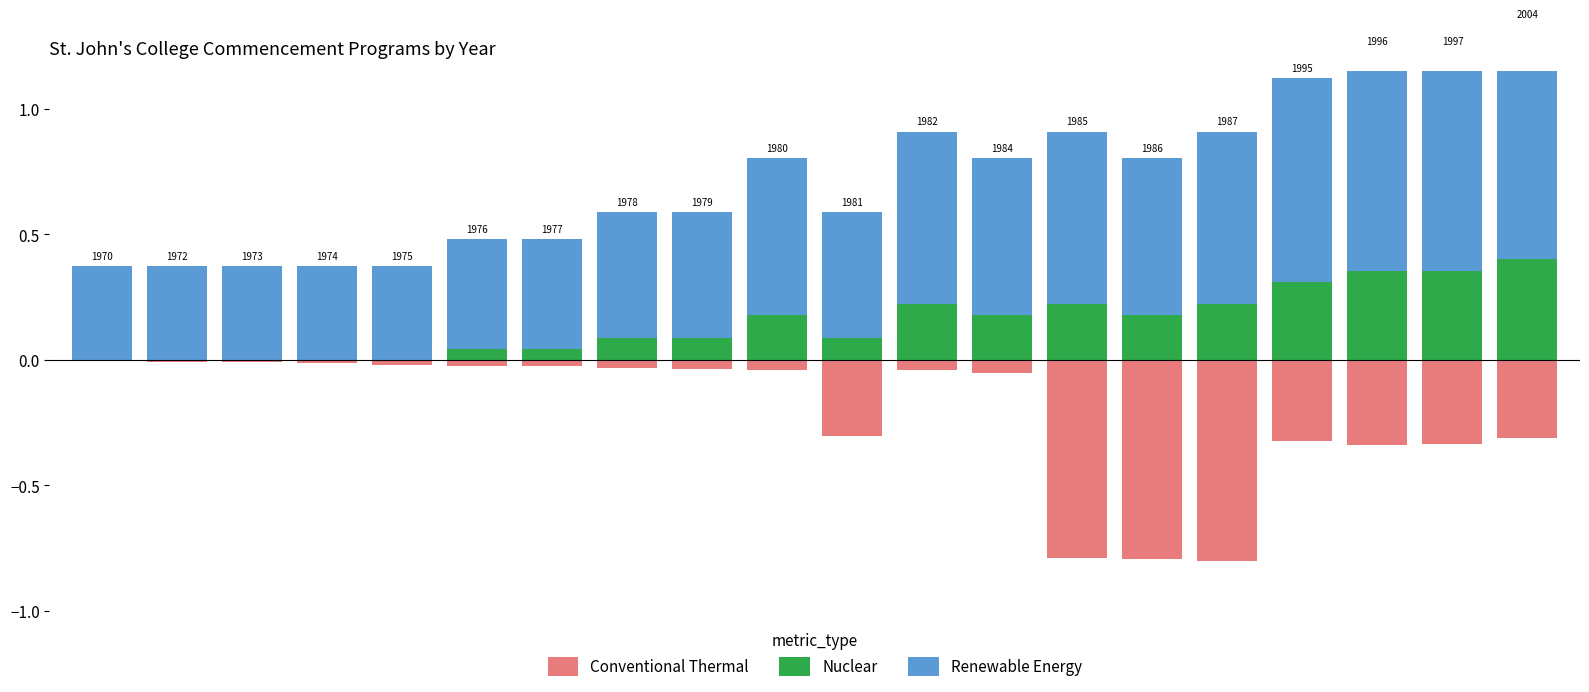

Reading left to right, transcribe all the data shown in this chart.

Conventional Thermal: 0.0	-0.0	-0.0	-0.0	-0.0	-0.0	-0.0	-0.0	-0.0	-0.0	-0.3	-0.0	-0.1	-0.8	-0.8	-0.8	-0.3	-0.3	-0.3	-0.3
Nuclear: 0.0	0.0	0.0	0.0	0.0	0.0	0.0	0.1	0.1	0.2	0.1	0.2	0.2	0.2	0.2	0.2	0.3	0.4	0.4	0.4
Renewable Energy: 0.4	0.4	0.4	0.4	0.4	0.4	0.4	0.5	0.5	0.6	0.5	0.7	0.6	0.7	0.6	0.7	0.8	0.9	0.9	0.9